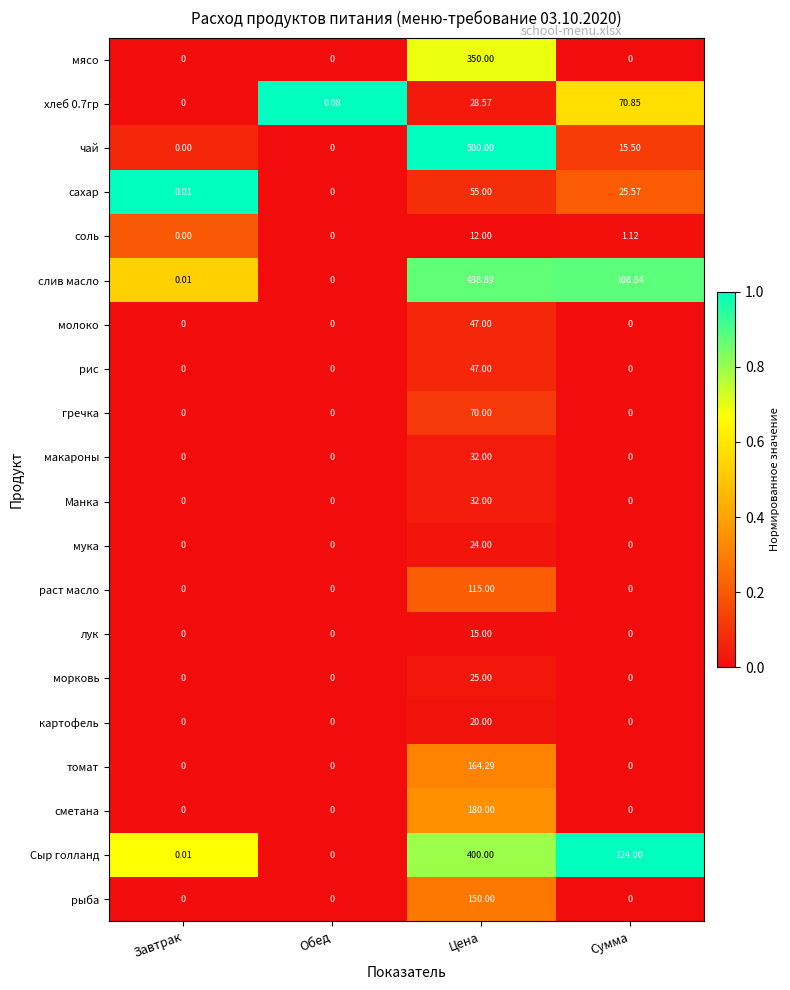

At which label does Сыр голланд first exceed 124?

Цена